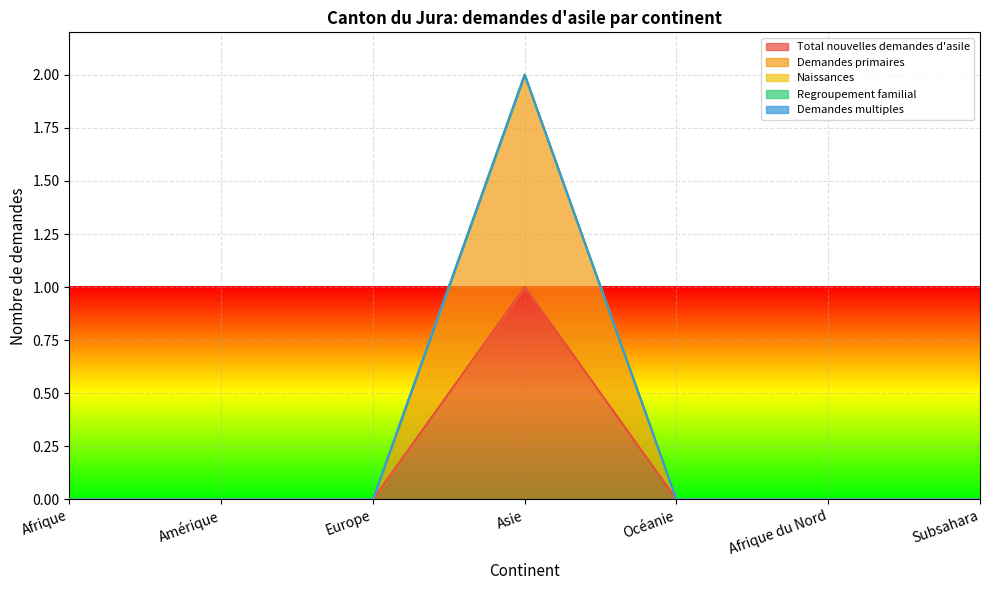

What is the spread (max minus min) of values at Asie?

1